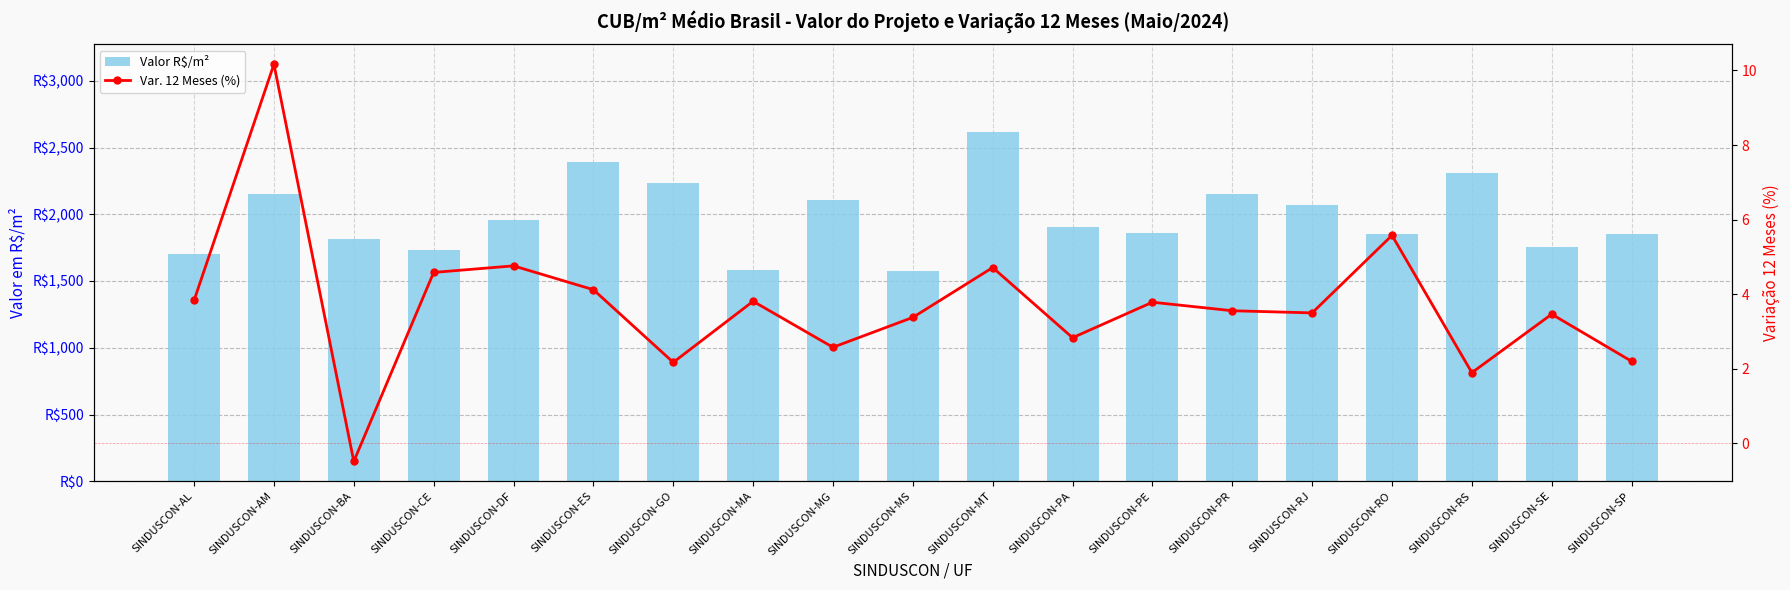

At how many categories does at least one series exceed 2200?

4